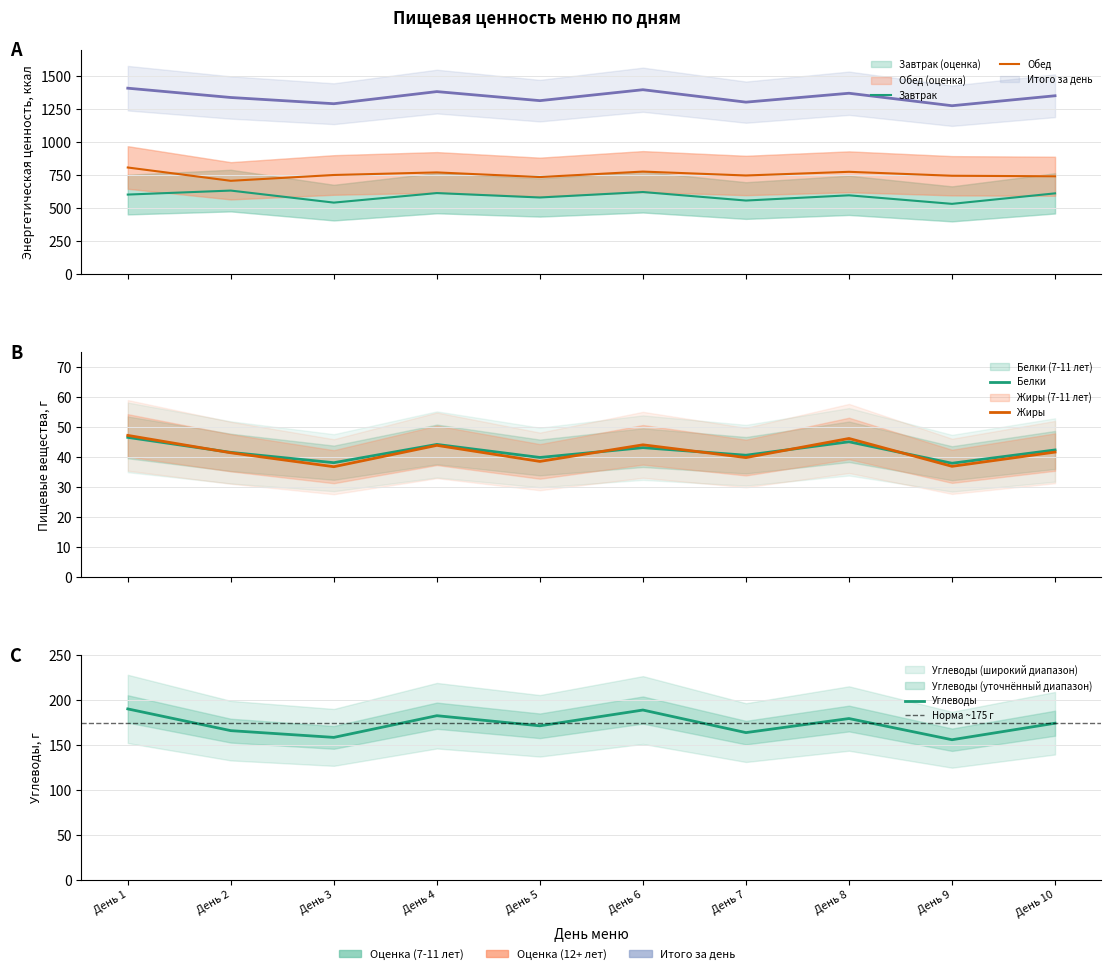

Which category has the lowest value across all series?

День 3